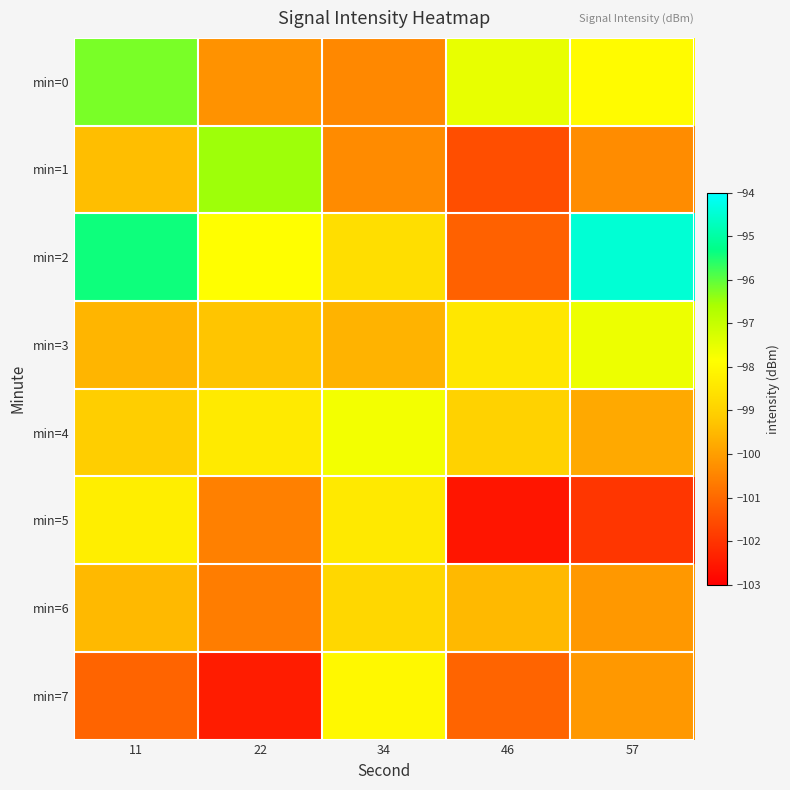

Which series has the largest total across all categories?

min=2